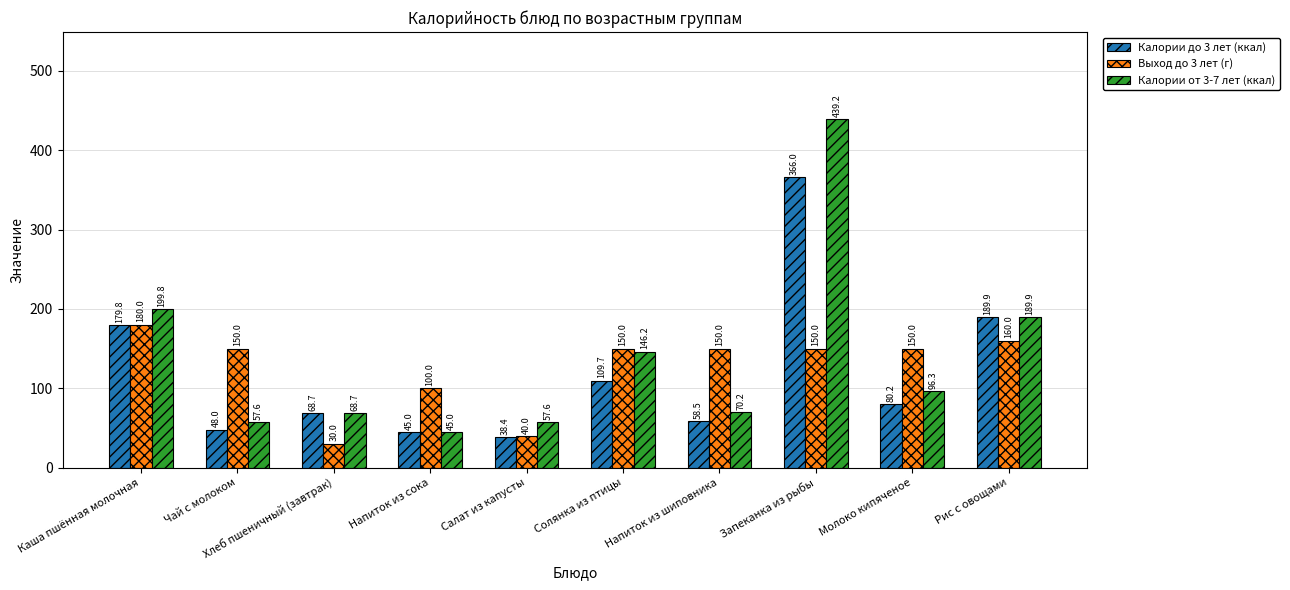

How many values in the Калории от 3-7 лет (ккал) series exceed 96?

5